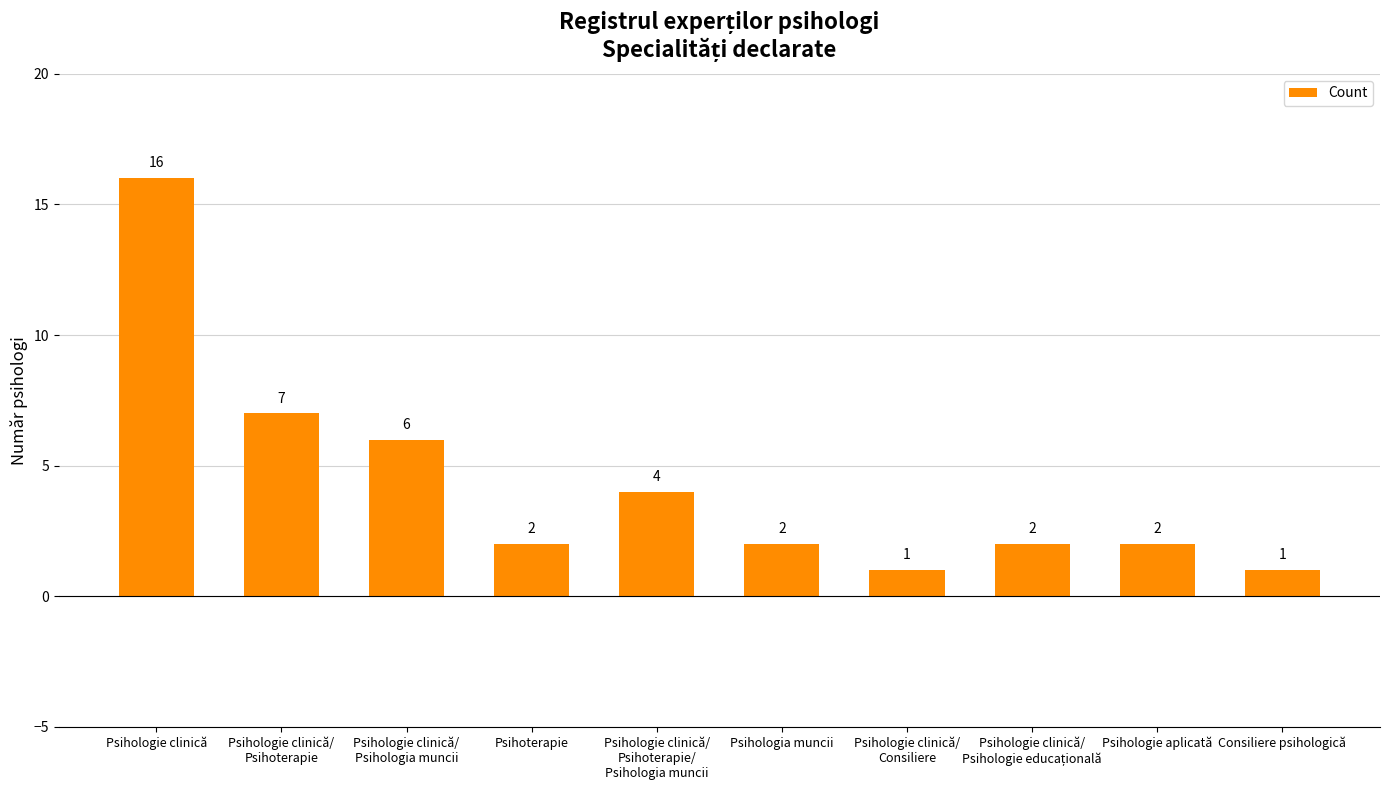

What position from the right is Consiliere psihologică?

1